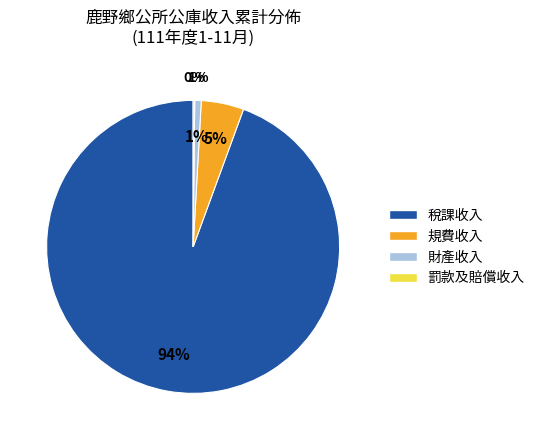

Is 稅課收入 the majority of the pie?

Yes